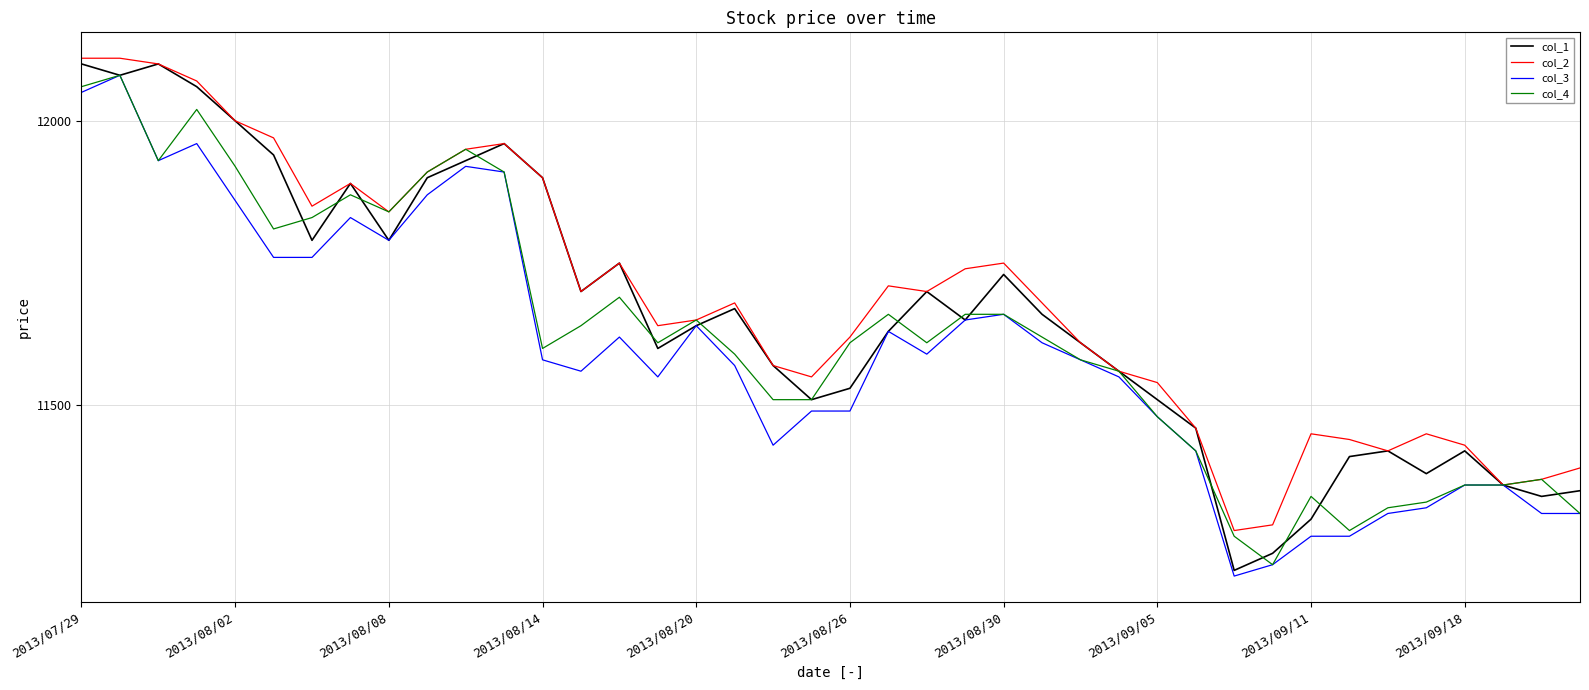

What is the greatest value displayed?

12110